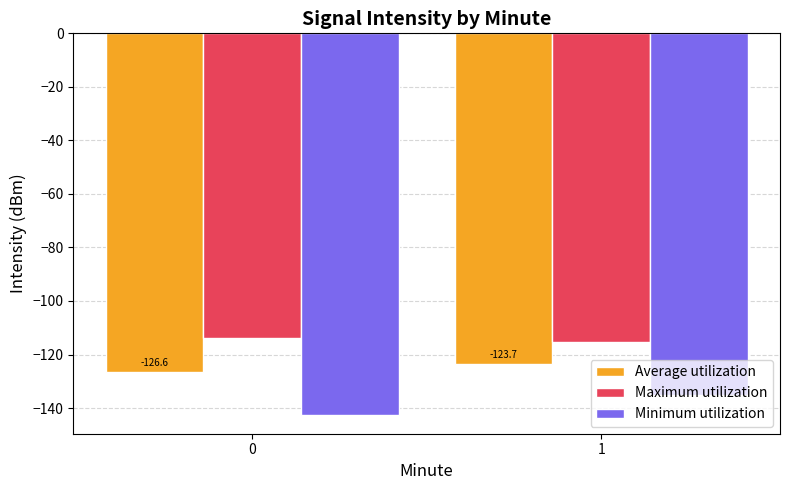

What is the difference between the highest and lowest values at 0?

28.7